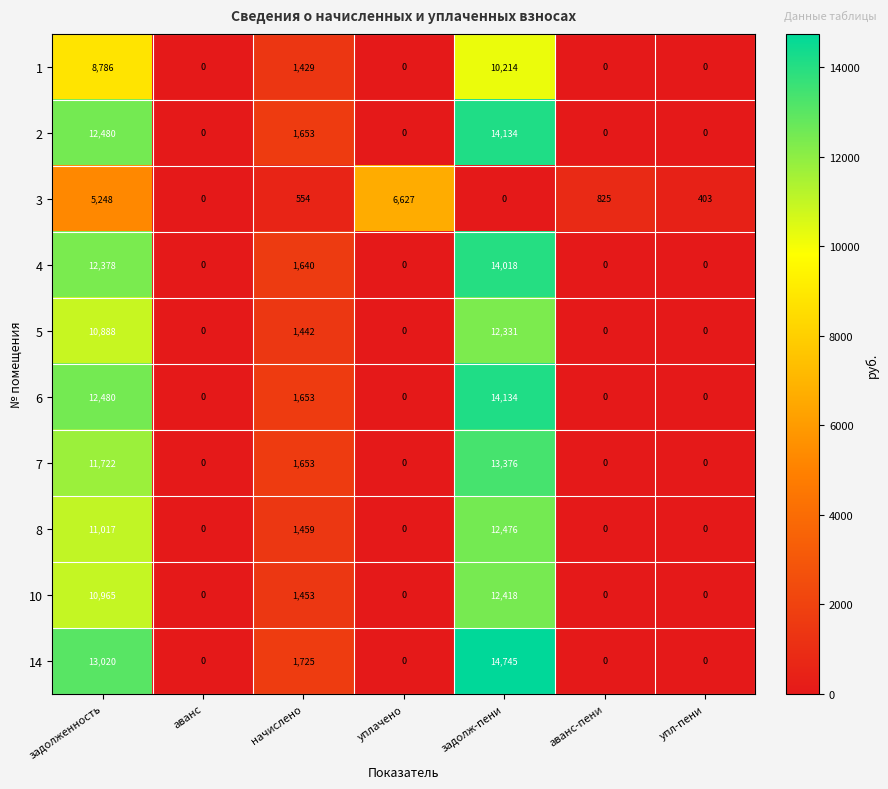

Which category has the highest value across all series?

задолж-пени